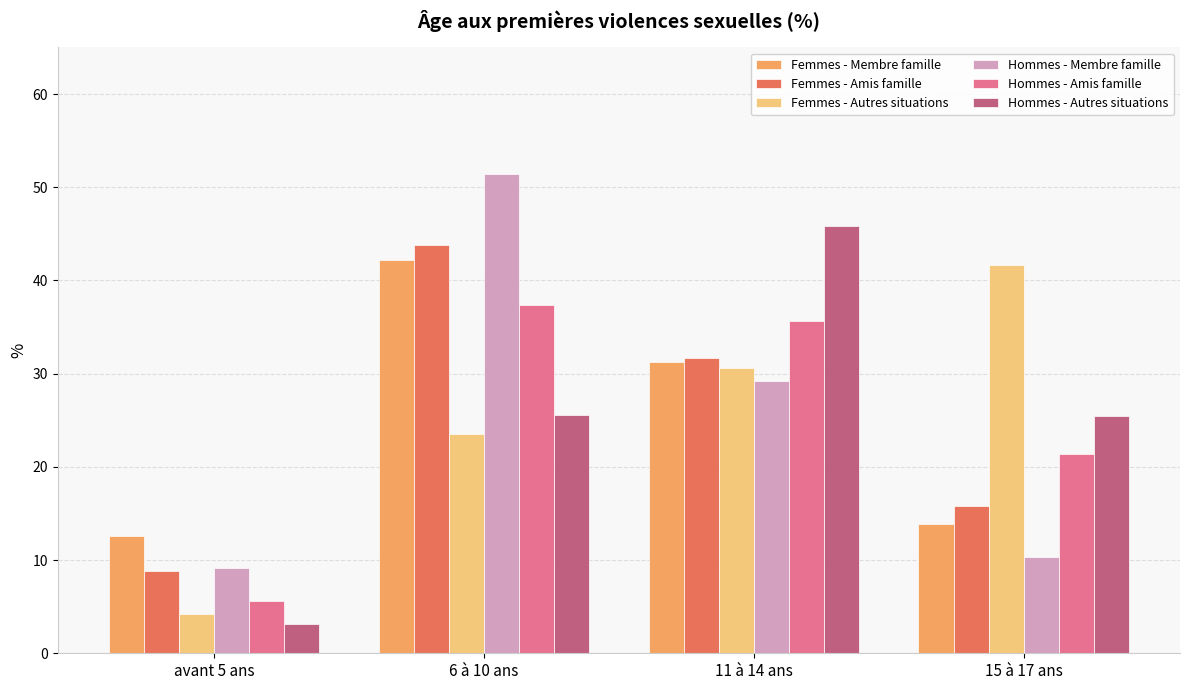

At how many categories does at least one series exceed 34?

3